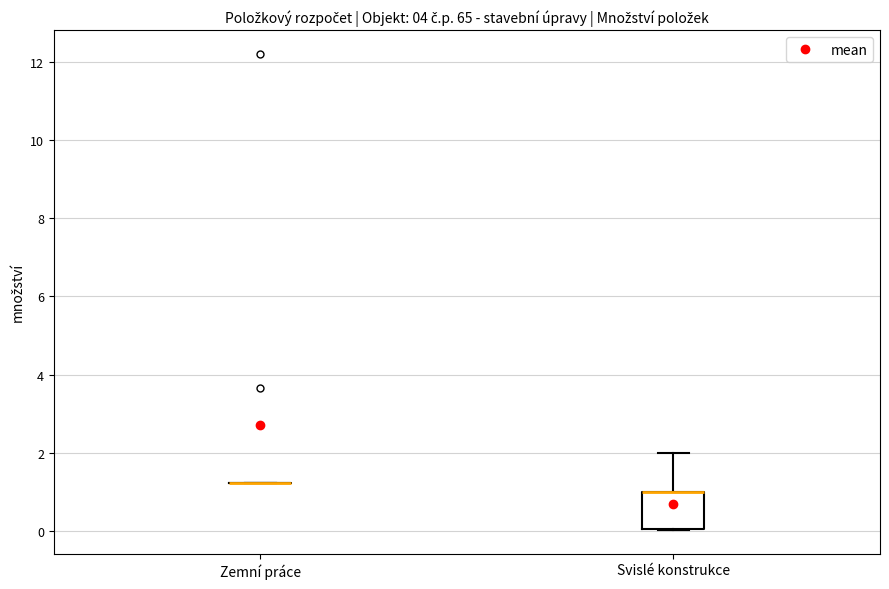

Where is the lower edge of the box for Svislé konstrukce on the y-axis? The values are not printed on the chart, so give them approximately, as read against the axis.

0.0